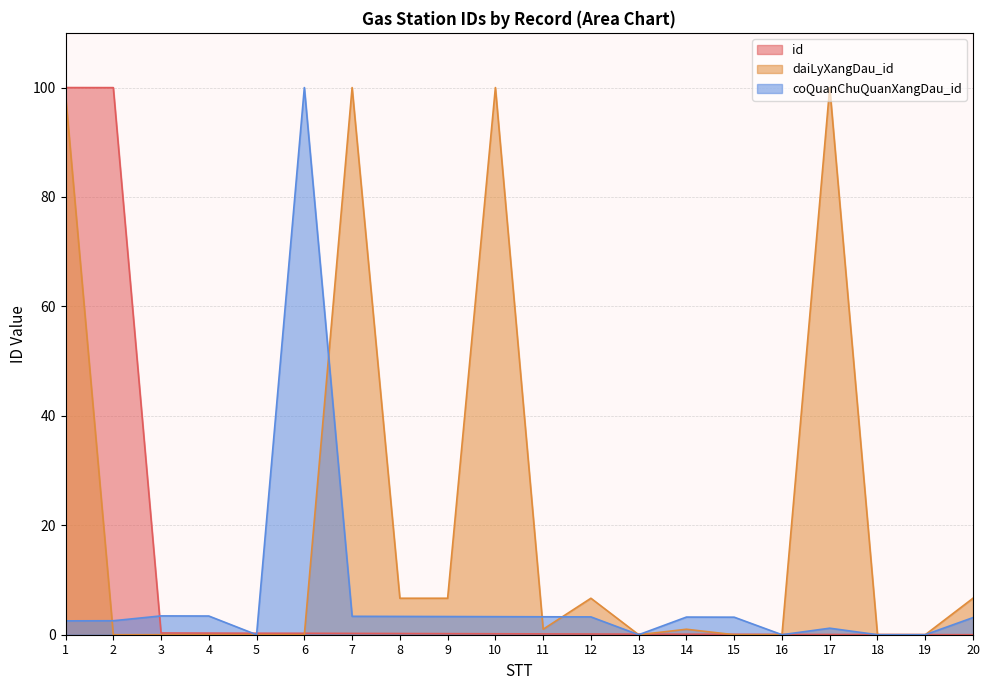

Where is the first local maximum for coQuanChuQuanXangDau_id?

3